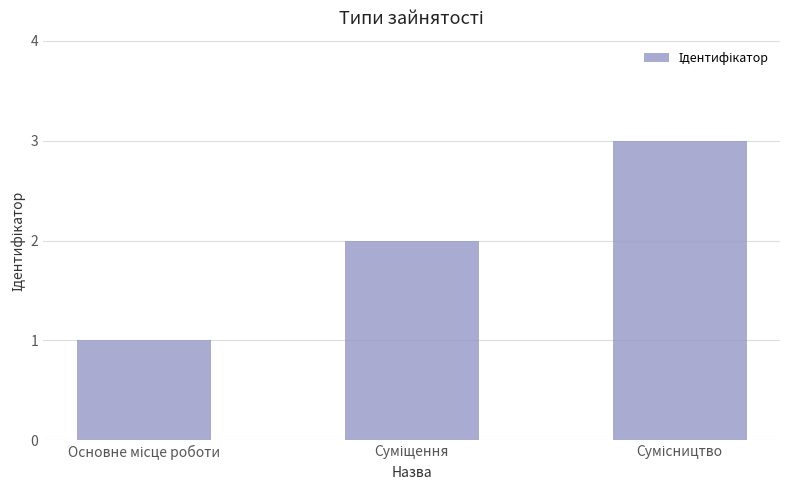

What is the sum of all values?

6